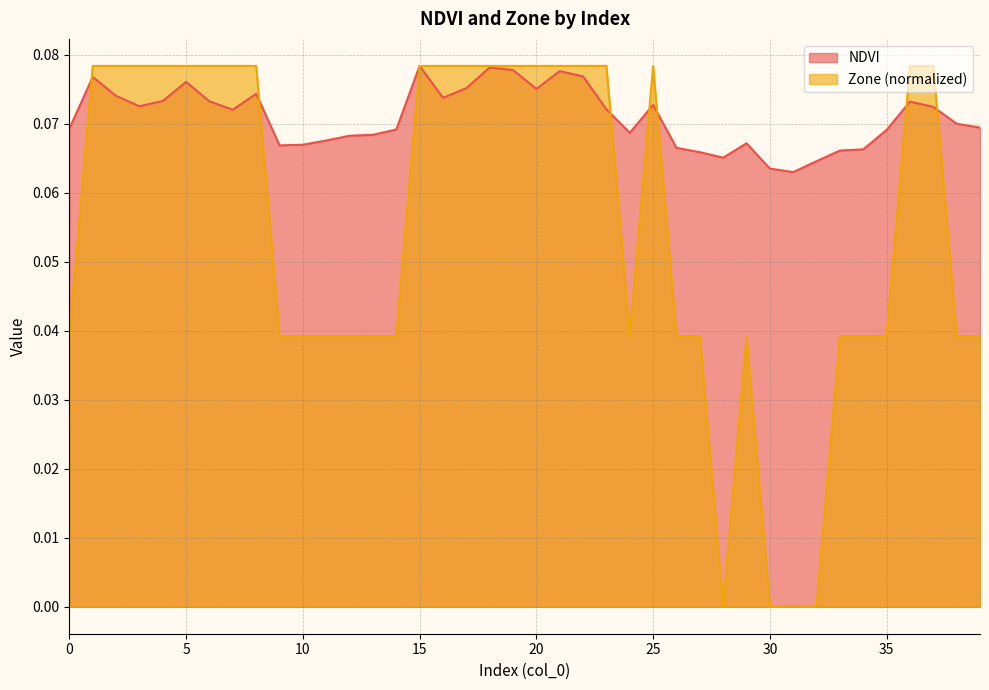

The Zone series shows 0.1 at 4. True or false?

True